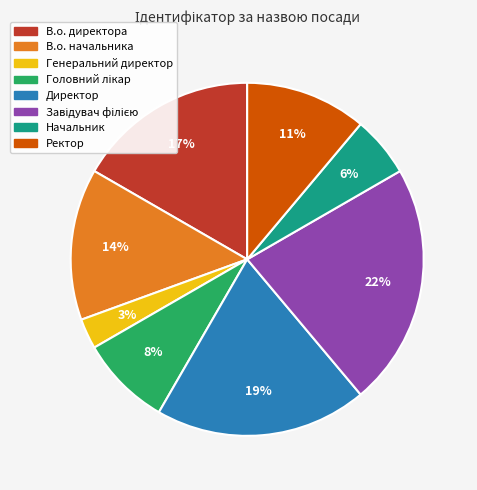

To the nearest percent, what is the difference between the largest and smallest slice percentages?

19%